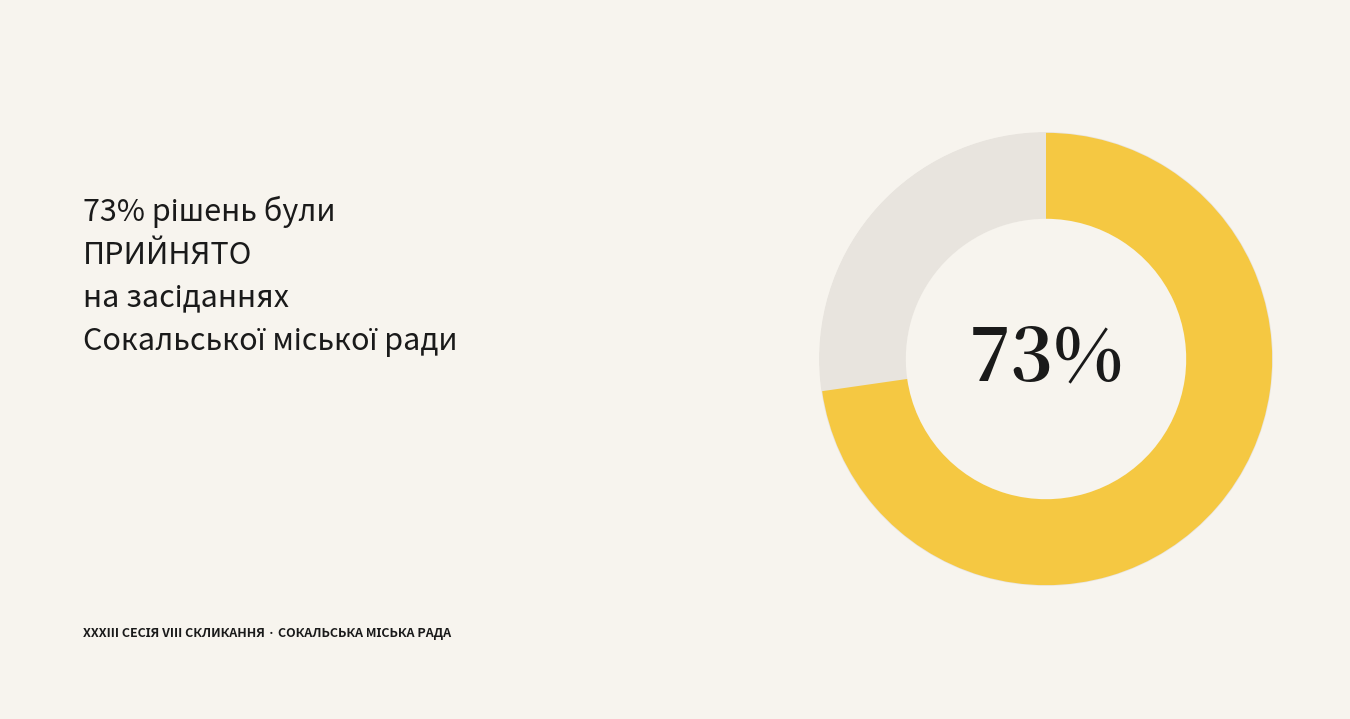

Combined, do НЕ ПРИЙНЯТО and ПРИЙНЯТО account for over 50%?

Yes